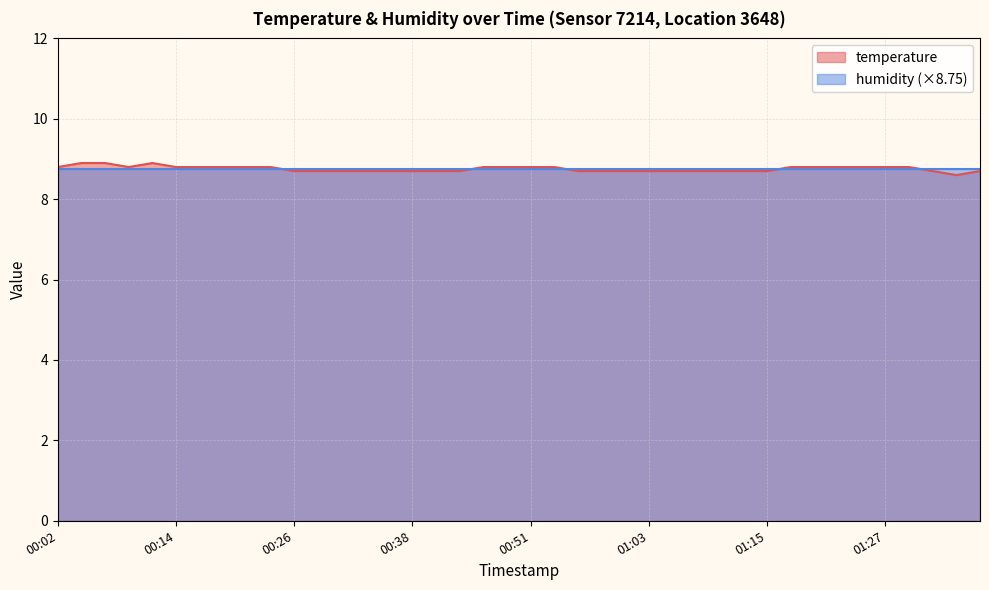

What is the ratio of the value at 00:11 to the value at 01:10?

1.0